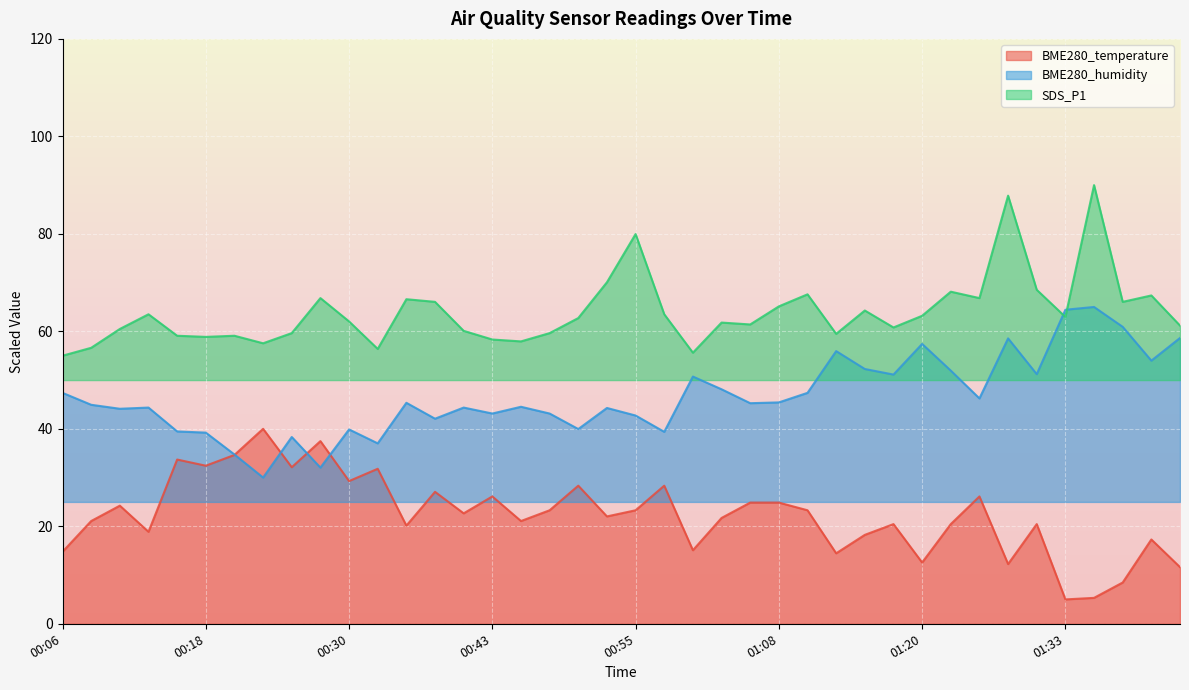

Does the chart display data point markers on the line(s)?

No